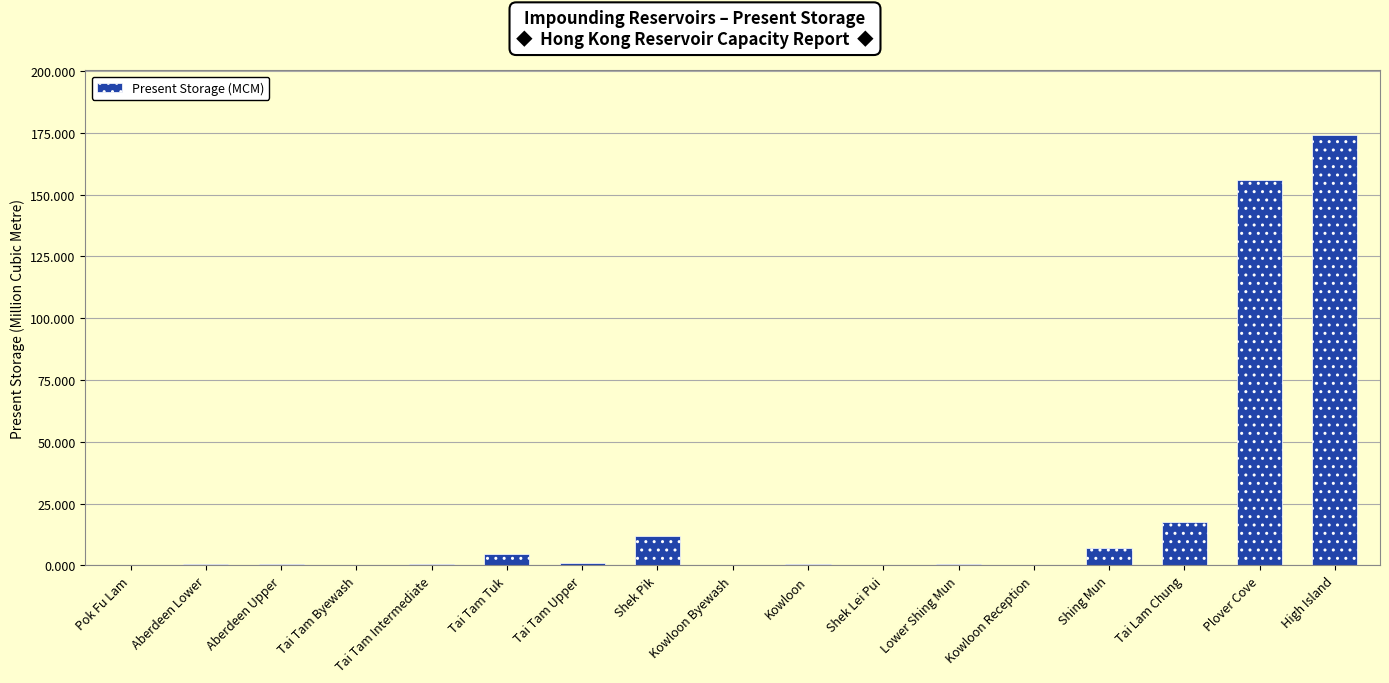

What is the maximum value shown in the chart?

174.1